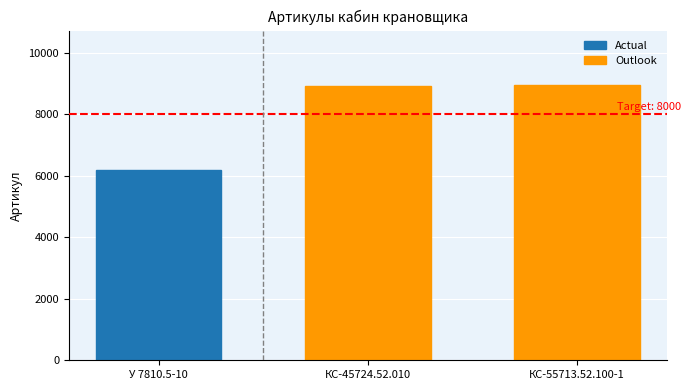

What is the approximate value at КС-55713.52.100-1?

8944